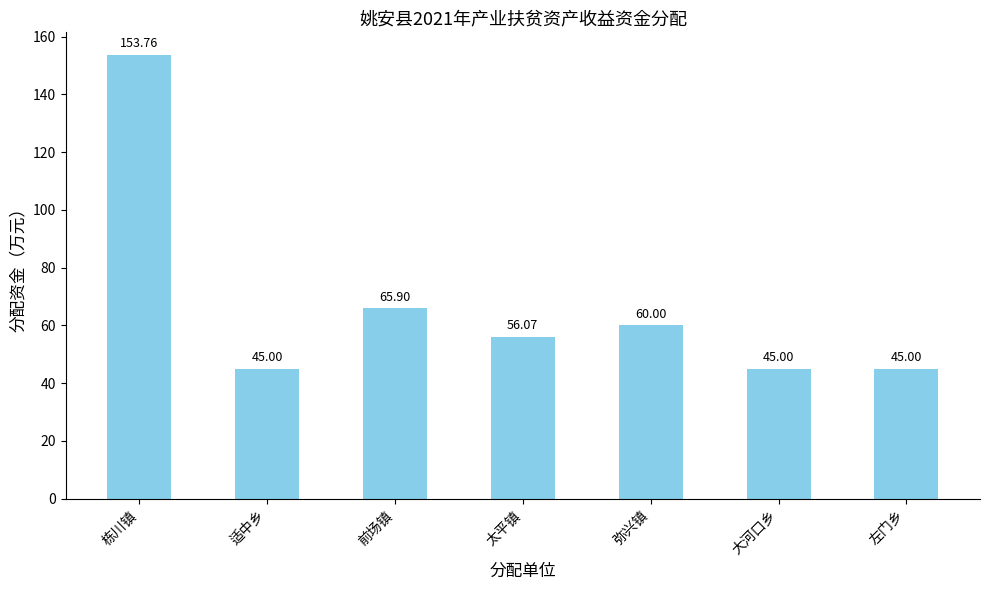

Which category has the highest value across all series?

栋川镇